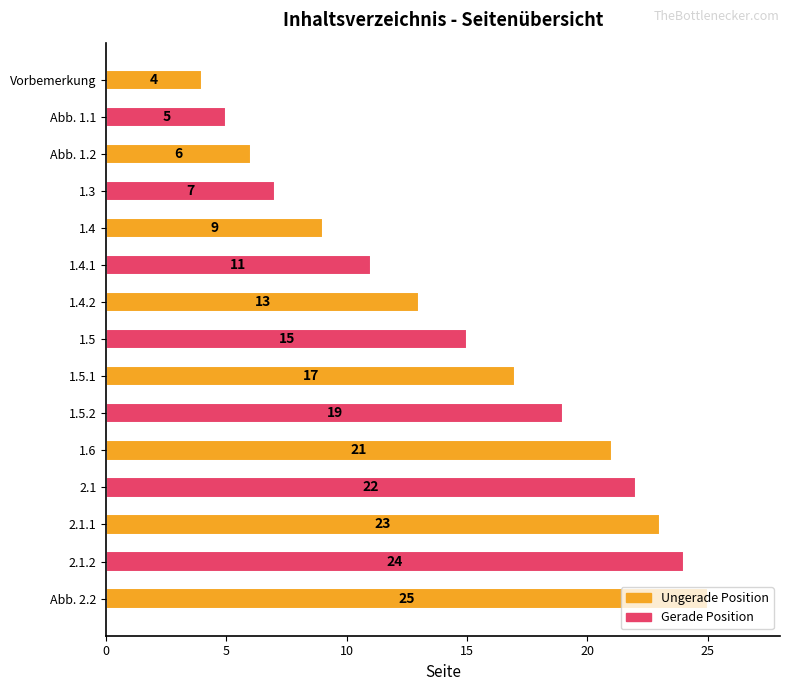

List the labels in order of value, largest first.

Abb. 2.2, 2.1.2, 2.1.1, 2.1, 1.6, 1.5.2, 1.5.1, 1.5, 1.4.2, 1.4.1, 1.4, 1.3, Abb. 1.2, Abb. 1.1, Vorbemerkung